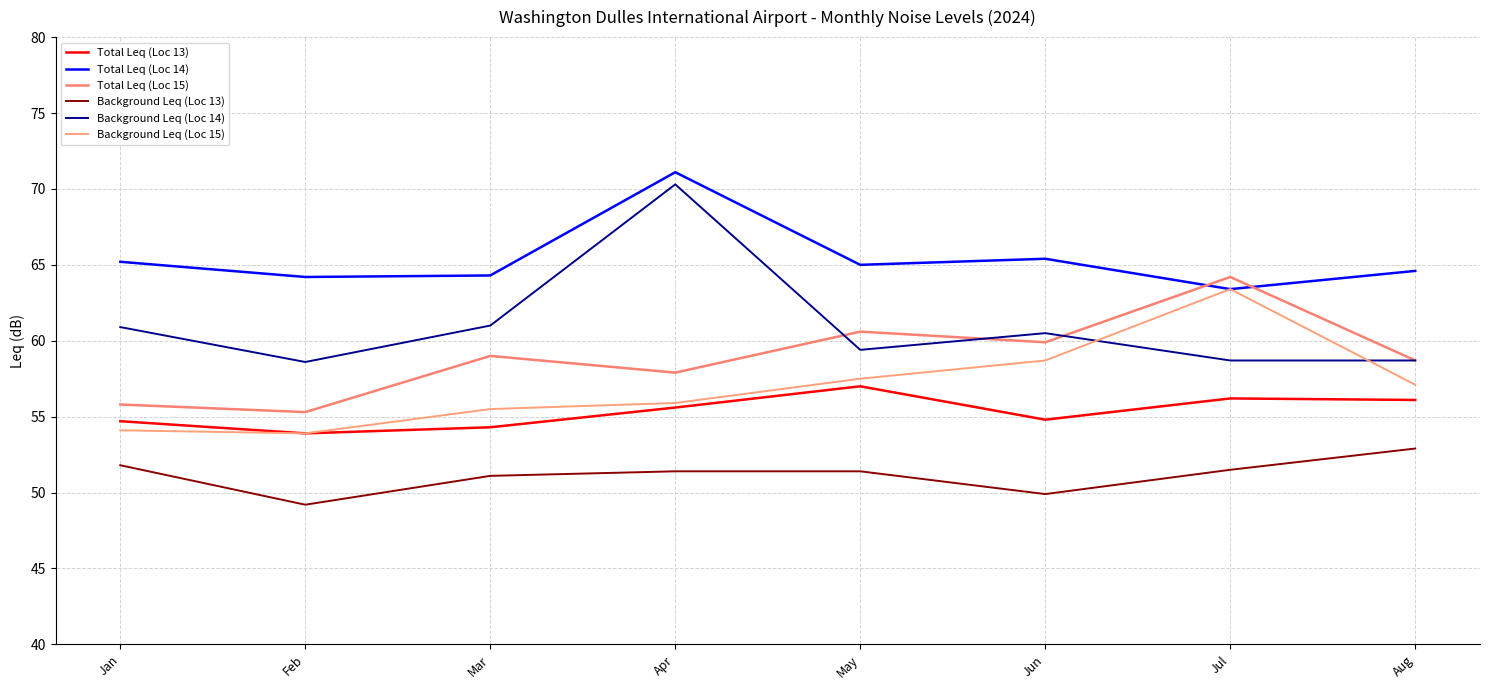

What is the sum of the Total Leq (Loc 15) values at Mar and May?

119.6